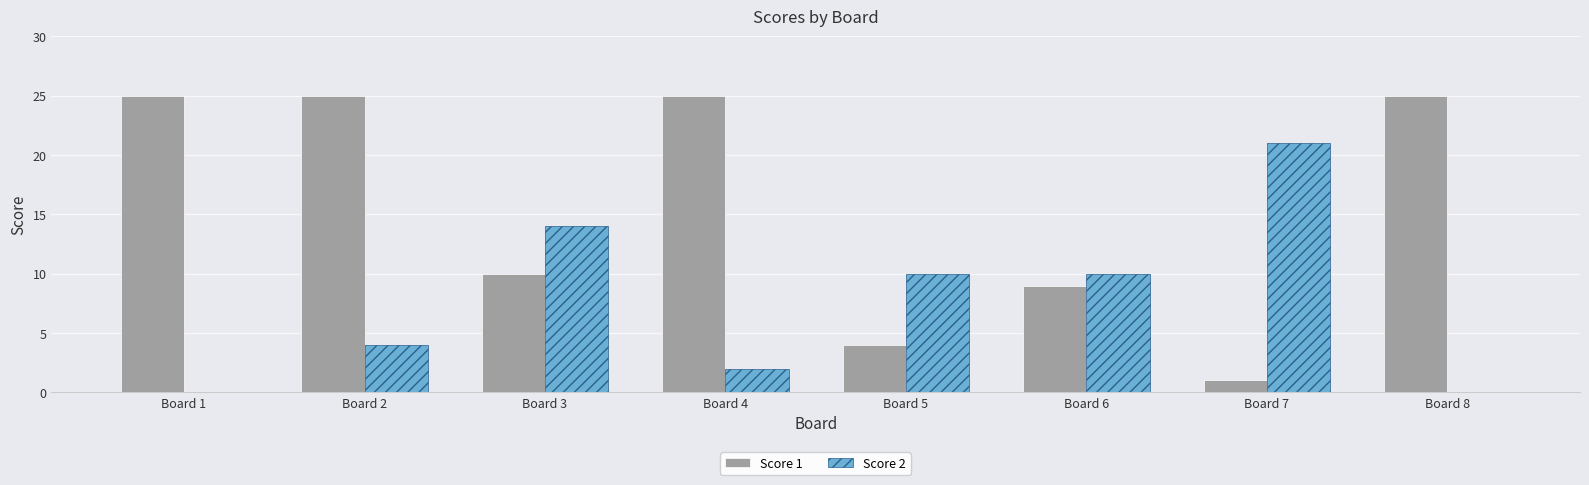

The value of Score 1 at Board 2 is 36. True or false?

False